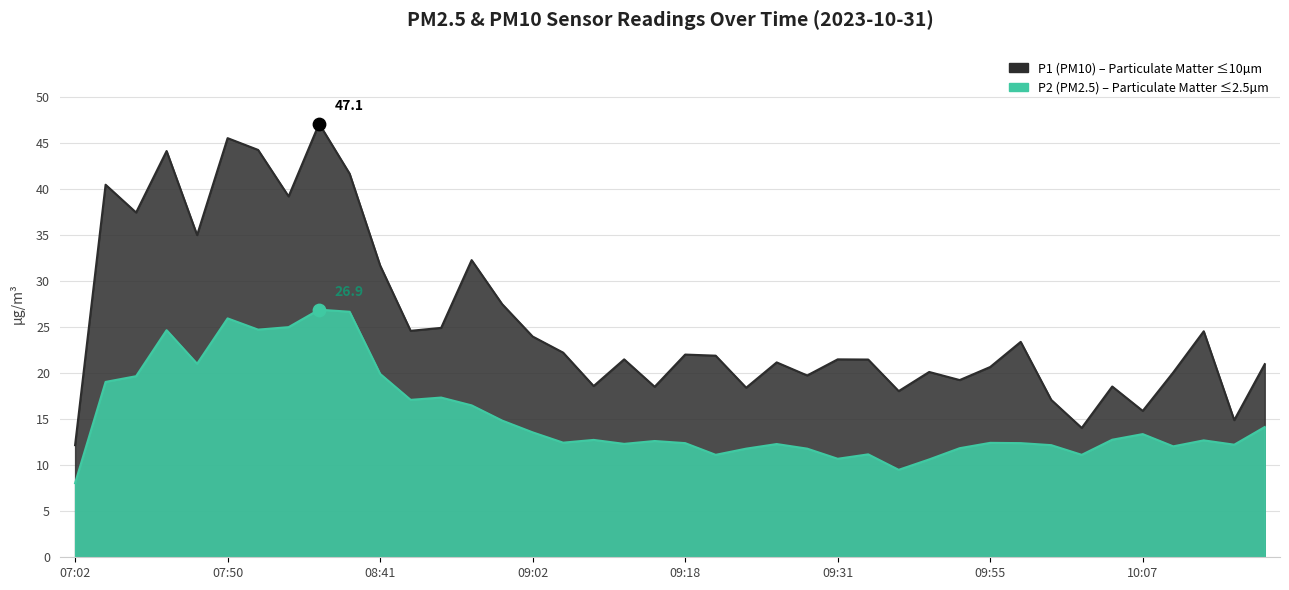

At which category is the sum across all series the highest?

08:01